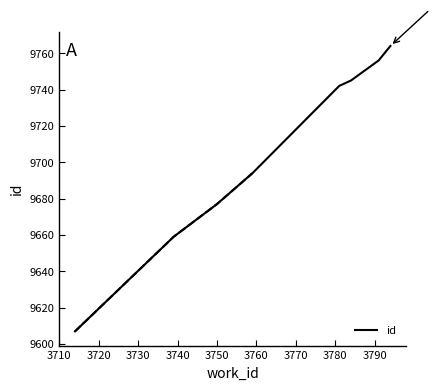

What is the maximum value for id?

9764